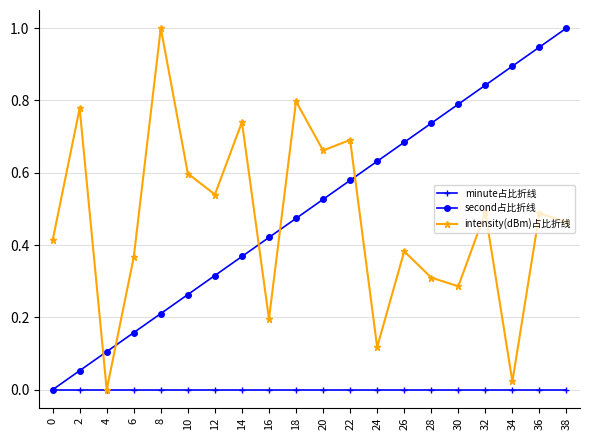

What is the sum of all second占比折线 values?

10.0